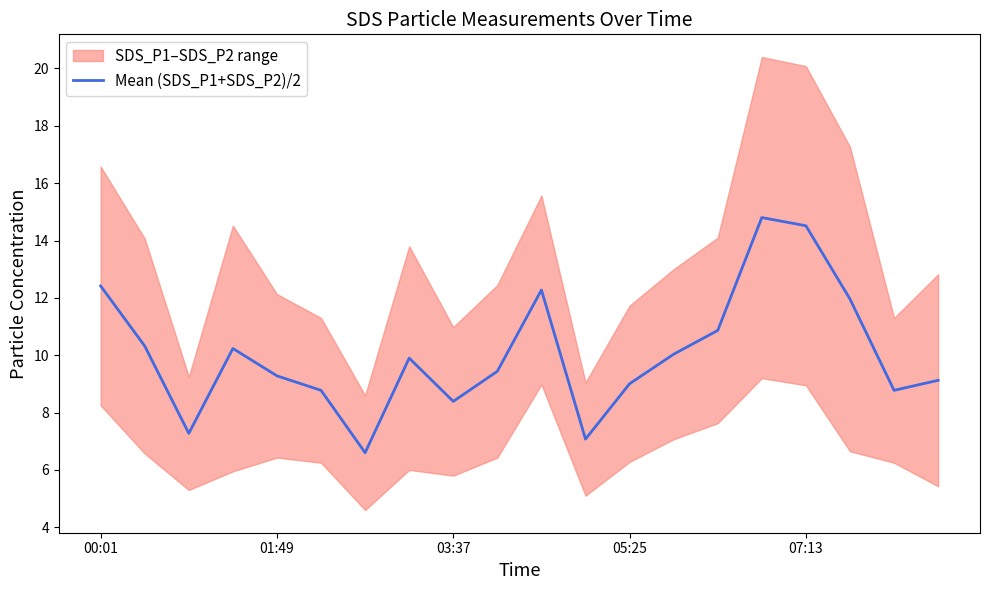

What is the average value?

10.1